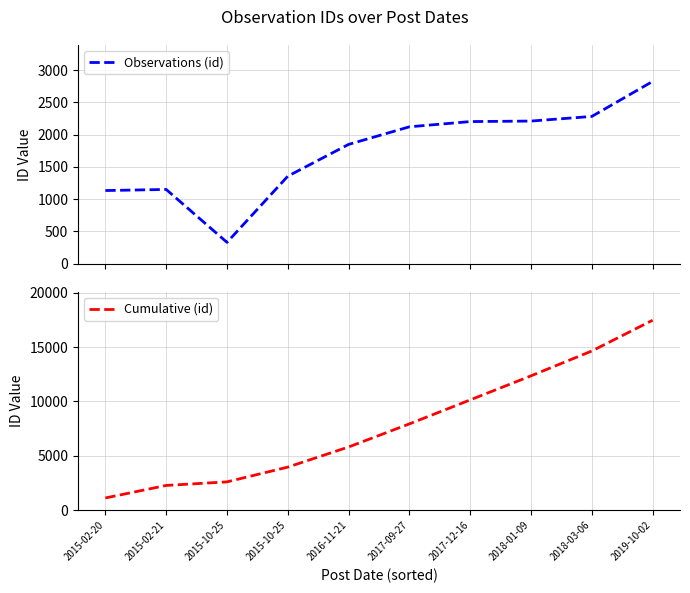

What is the spread (max minus min) of values at 2018-01-09?

10142